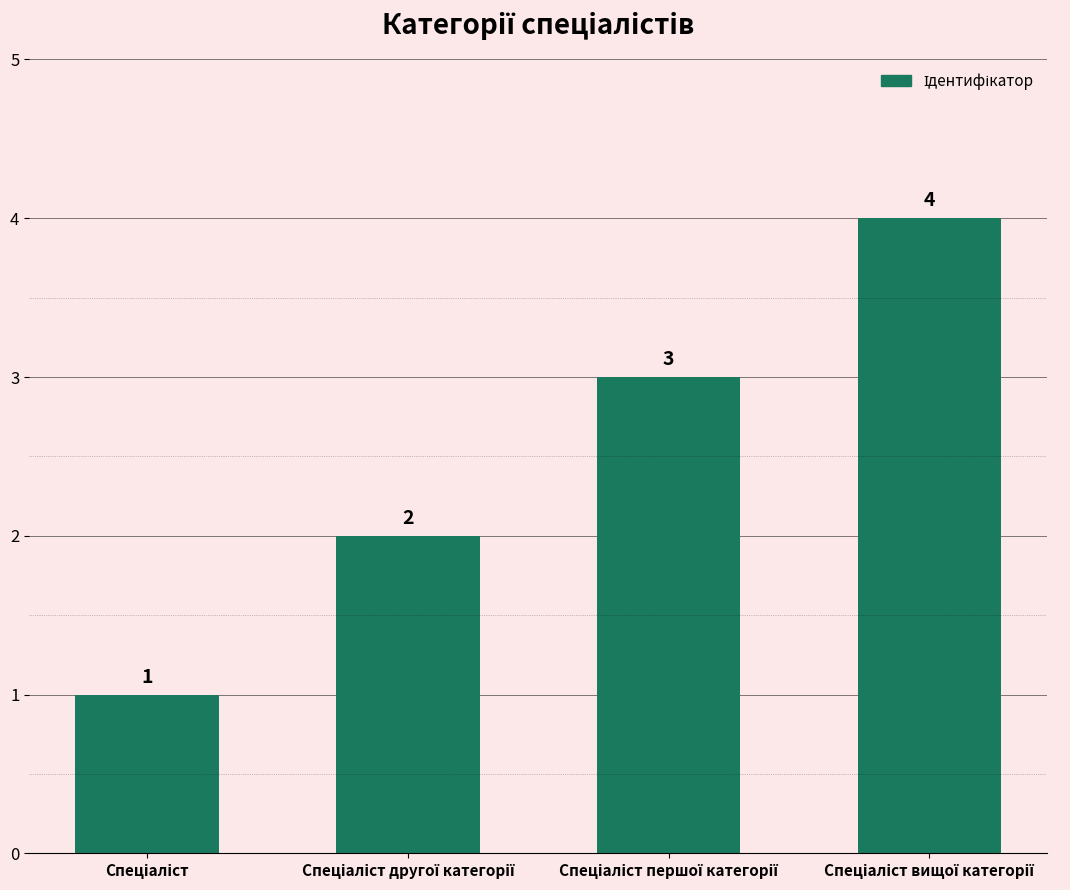

What is the maximum value shown in the chart?

4